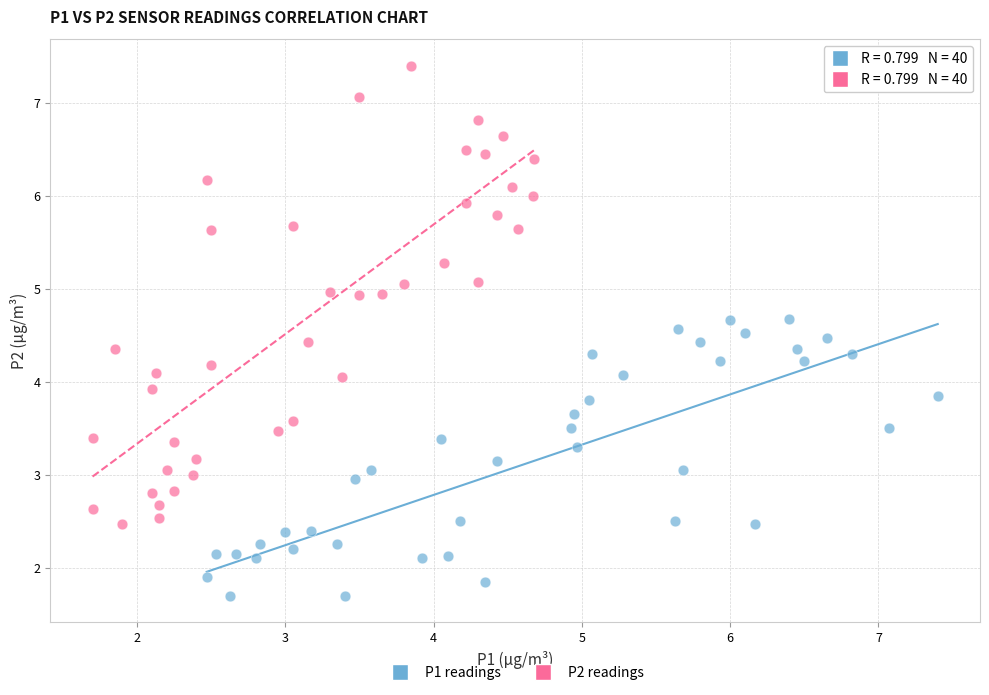

What are all the series names shown in the legend?

P1 readings, P2 readings